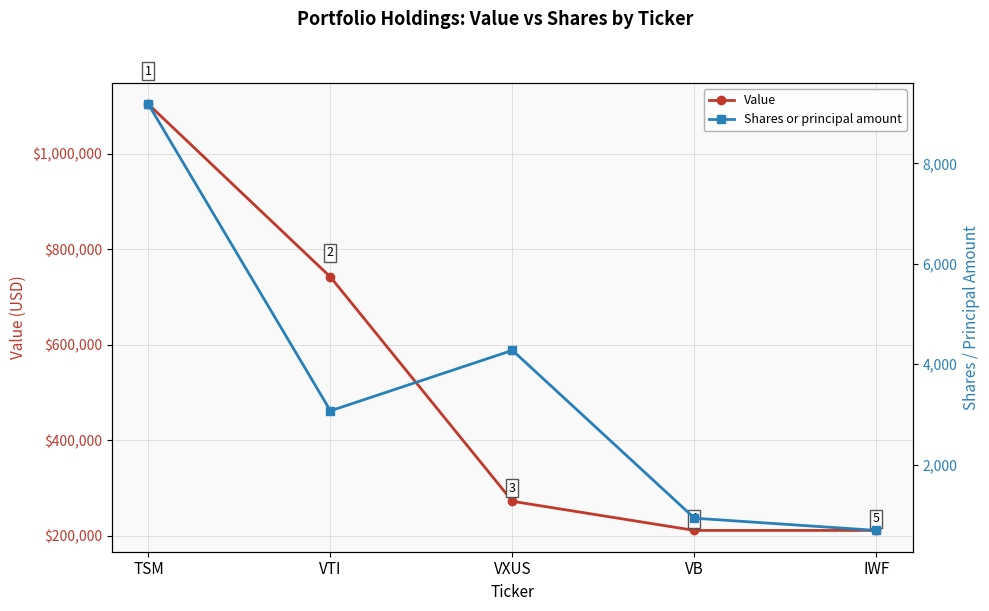

How many lines are shown in the chart?

2